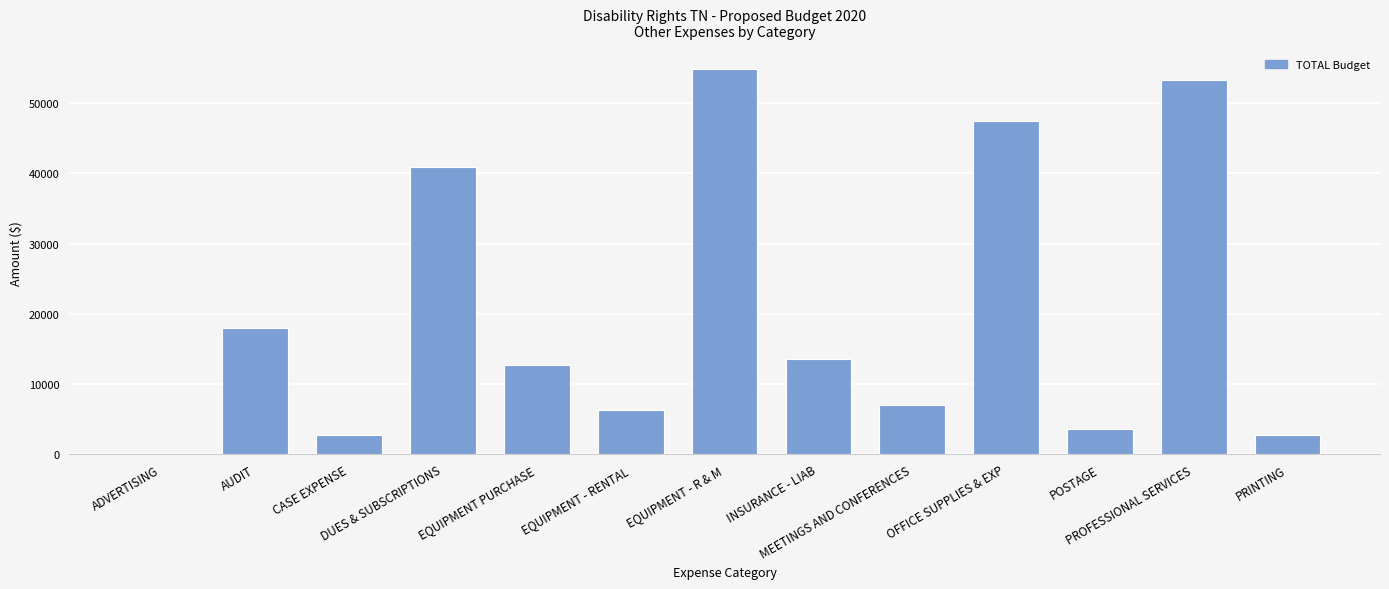

Reading right to left, what are all the values shown in this chart?

2700	53323	3600	47500	7076	13500	54834	6348	12664	40900	2700	18000	0